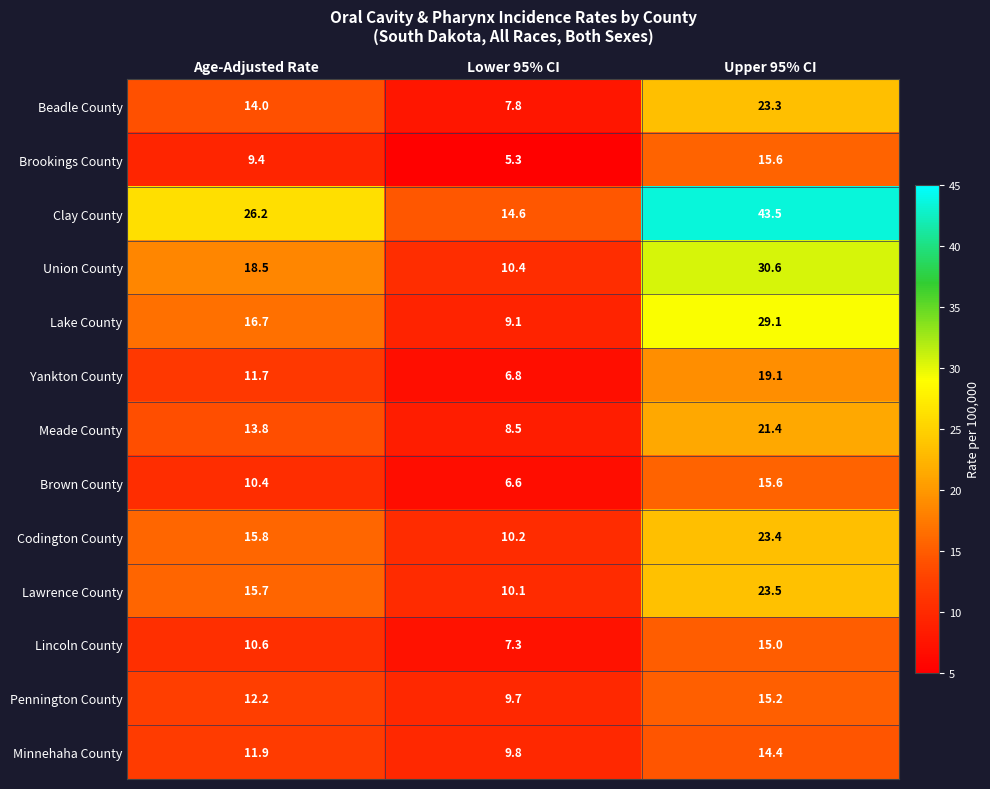

Where does the Lake County series first go above 16?

Age-Adjusted Rate